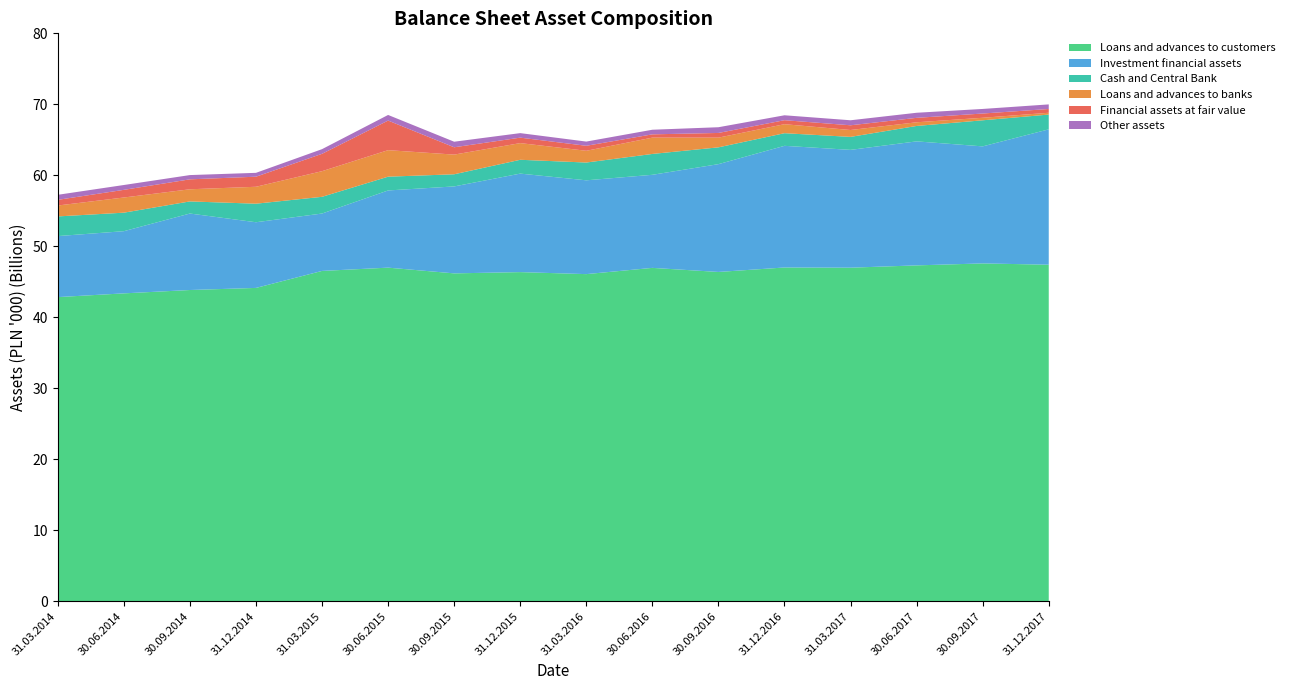

Reading left to right, transcribe all the data shown in this chart.

Loans and advances to customers: 42848551	43374424	43847116	44142699	46534715	46998230	46191208	46369381	46085236	46964628	46391040	47020043	46992403	47316323	47593226	47411078
Investment financial assets: 8595232	8758361	10772902	9249537	8085567	10872451	12246421	13874320	13212877	13110183	15184081	17135347	16594550	17467016	16485662	19066946
Cash and Central Bank: 2768736	2607158	1705231	2612242	2352981	1939354	1709617	1946384	2504314	2937399	2366287	1778768	1828486	2171577	3672323	2080151
Loans and advances to banks: 1537594	2137332	1710686	2384744	3612336	3735715	2772346	2348754	1655946	2298550	1368503	1267811	968741	517562	355619	254205
Financial assets at fair value: 798242	1077603	1400238	1417276	2444174	4167242	1031819	768650	702651	461529	659132	564574	664478	624682	598544	531125
Other assets: 708781	681761	599663	544013	657336	790984	783332	637357	593103	649473	805581	691405	707171	715981	644632	646394